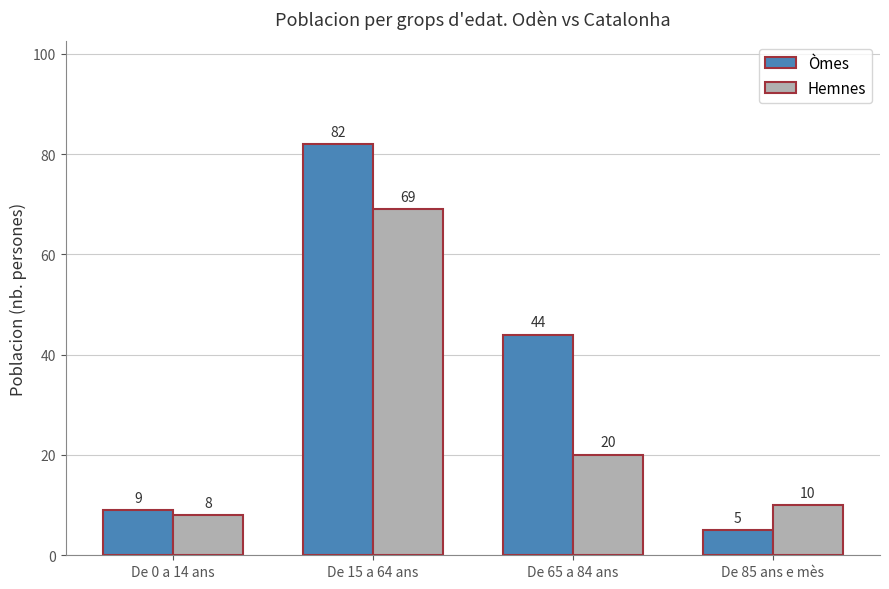

How many values in the Hemnes series are below 20?

2